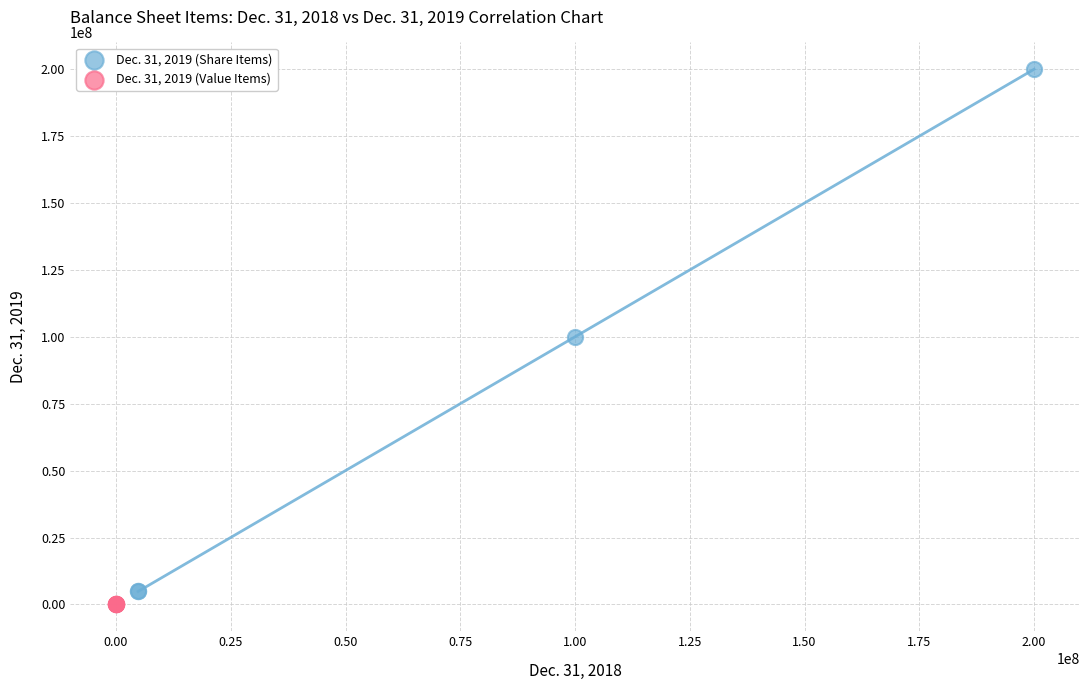

What are all the series names shown in the legend?

Dec. 31, 2019 (Share Items), Dec. 31, 2019 (Value Items)